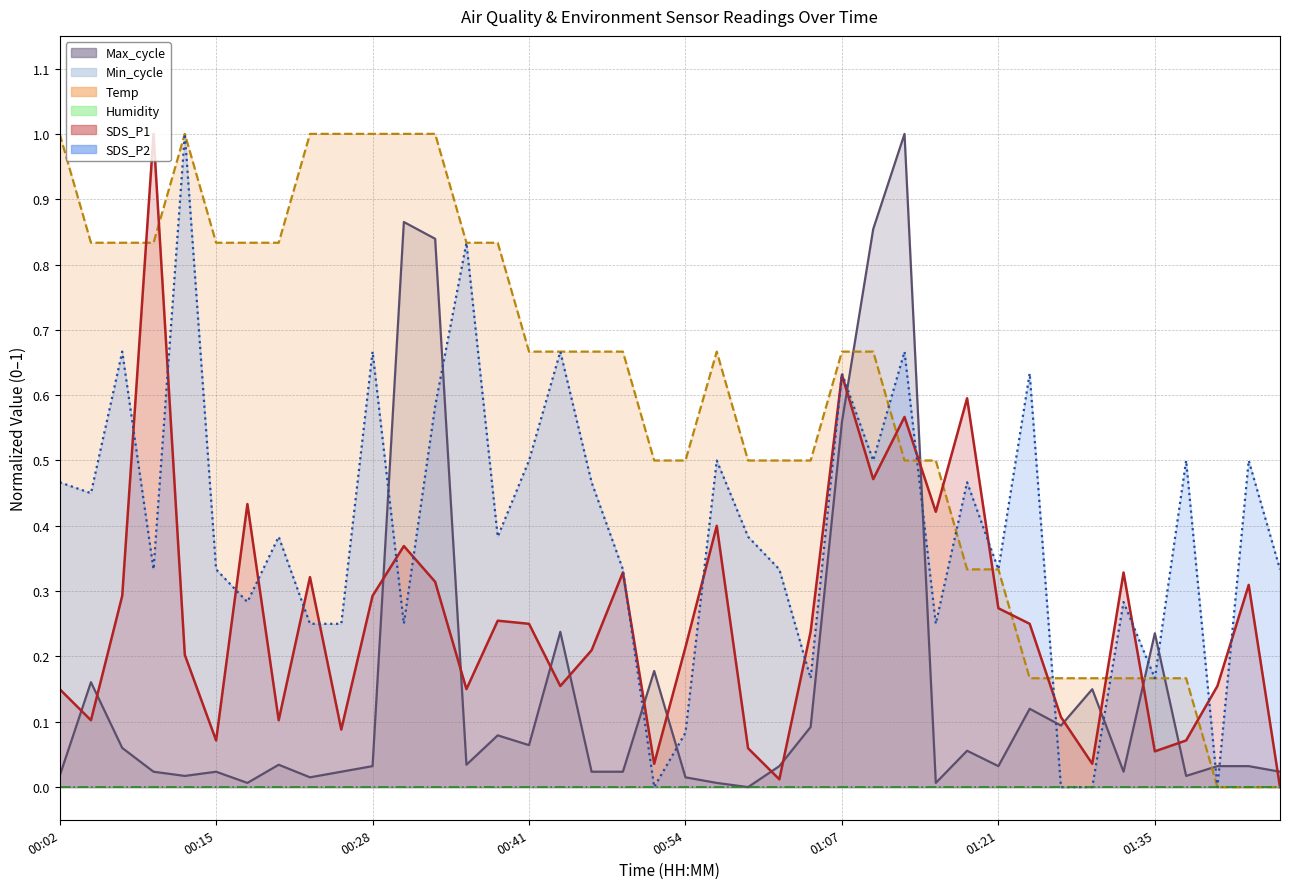

What is the average value of the SDS_P2 series?

0.4